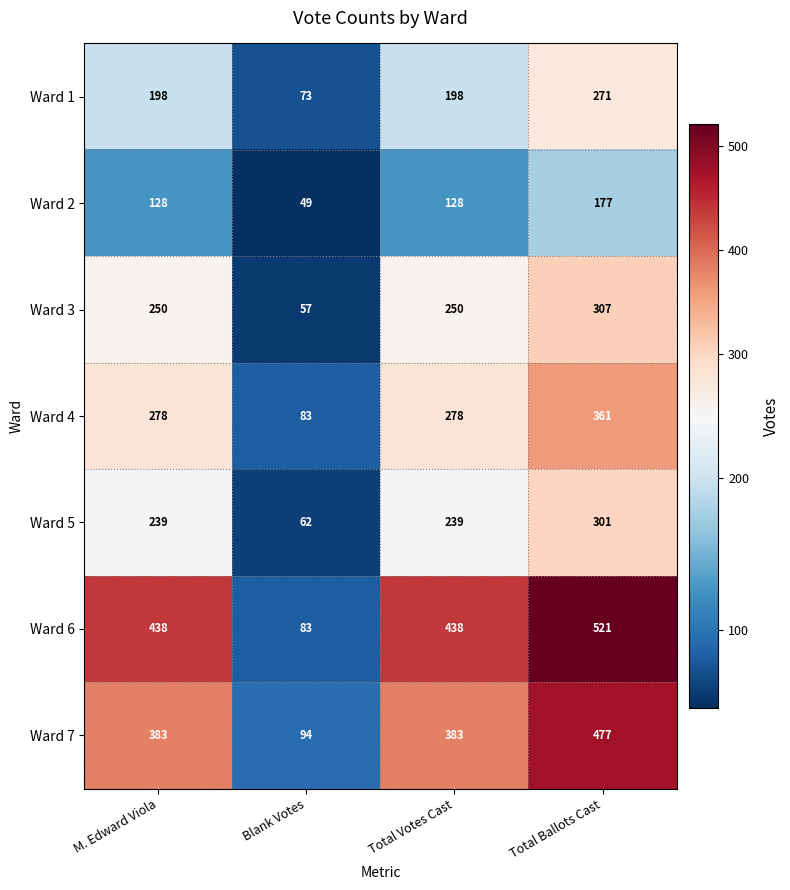

What is the maximum value shown in the chart?

521